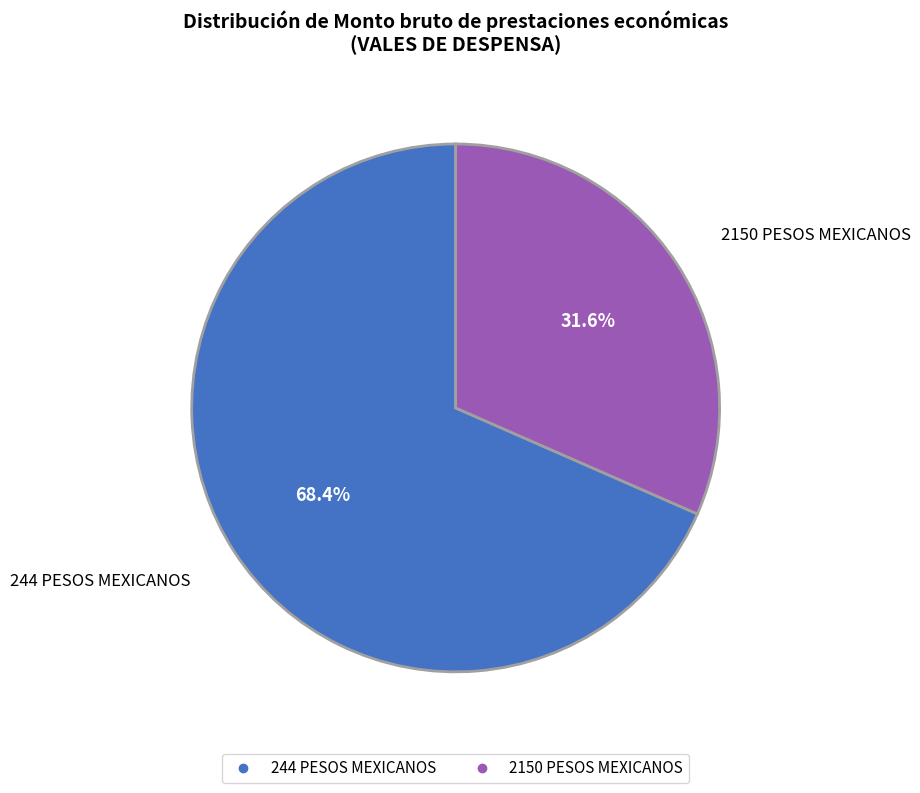

To the nearest percent, what portion does 2150 PESOS MEXICANOS represent?

32%